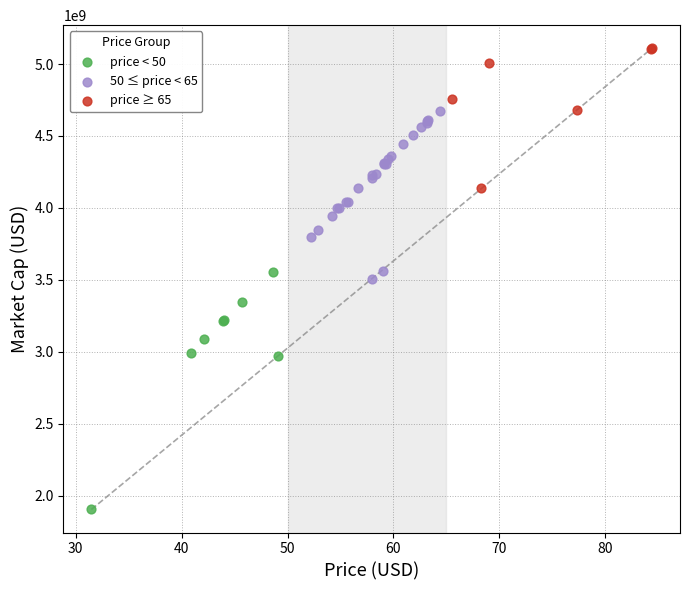

Which series contains the highest Y value?

price ≥ 65